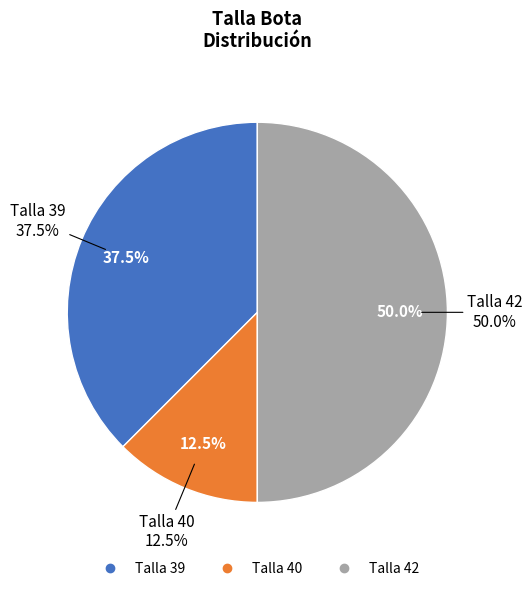

True or false: 7 accounts for 19% of the total.

False